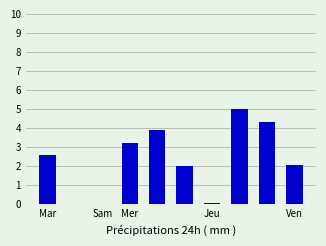

What is the maximum value shown in the chart?

5.0